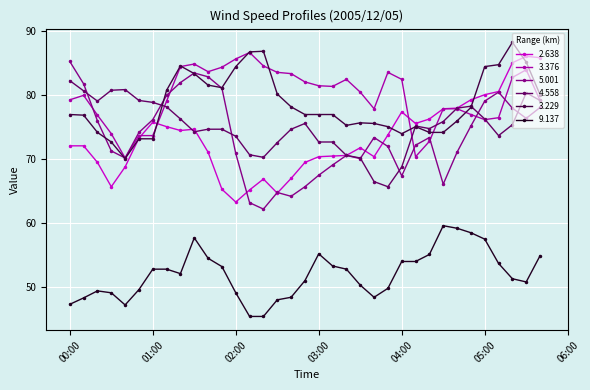

True or false: 3.376 and 9.137 cross at least once.

False